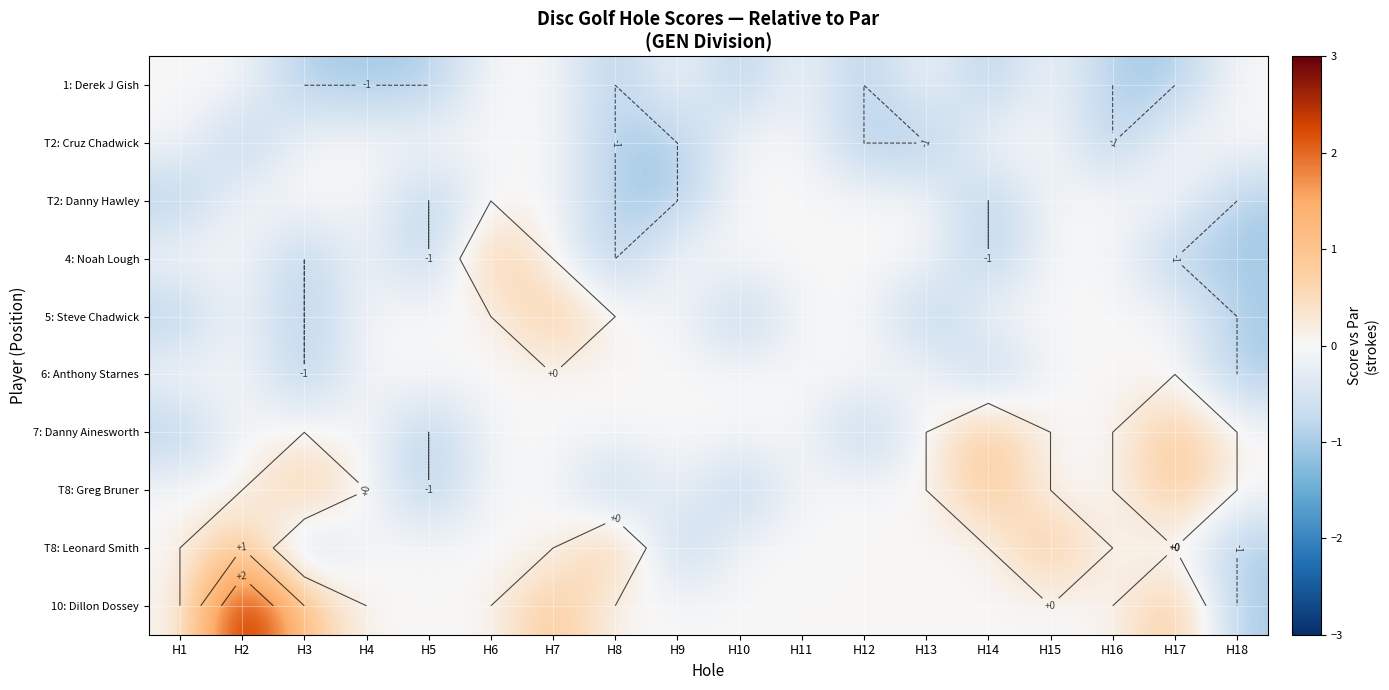

What is the lowest value of the 1: Derek J Gish series?

-1